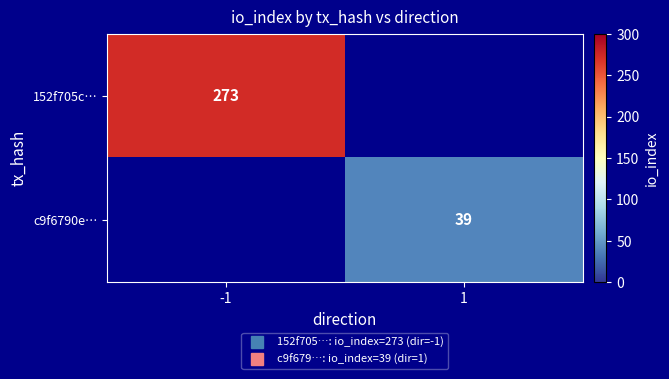

How many series are shown in this chart?

2